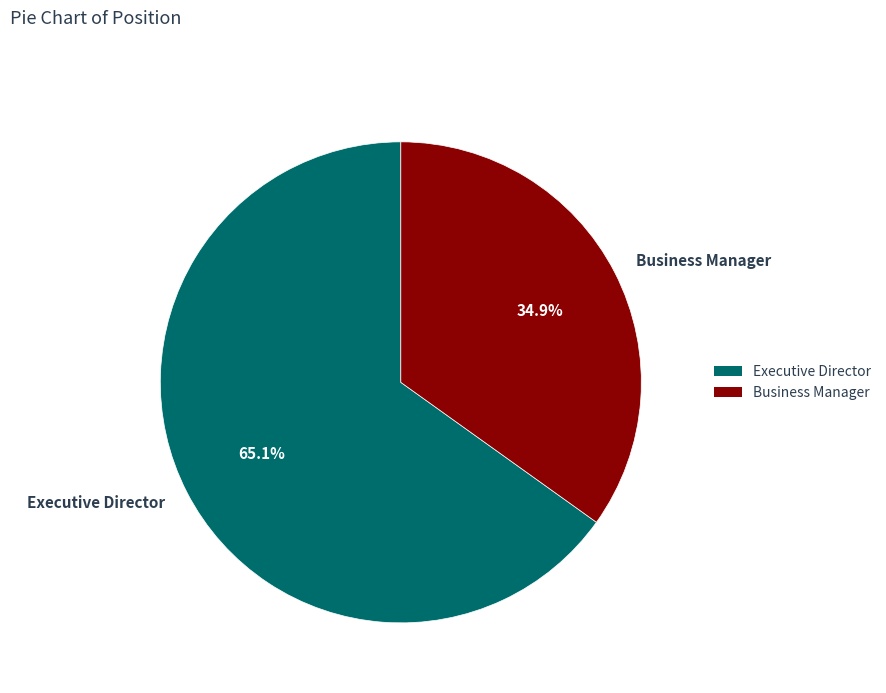

Is there any slice that represents more than half of the pie?

Yes